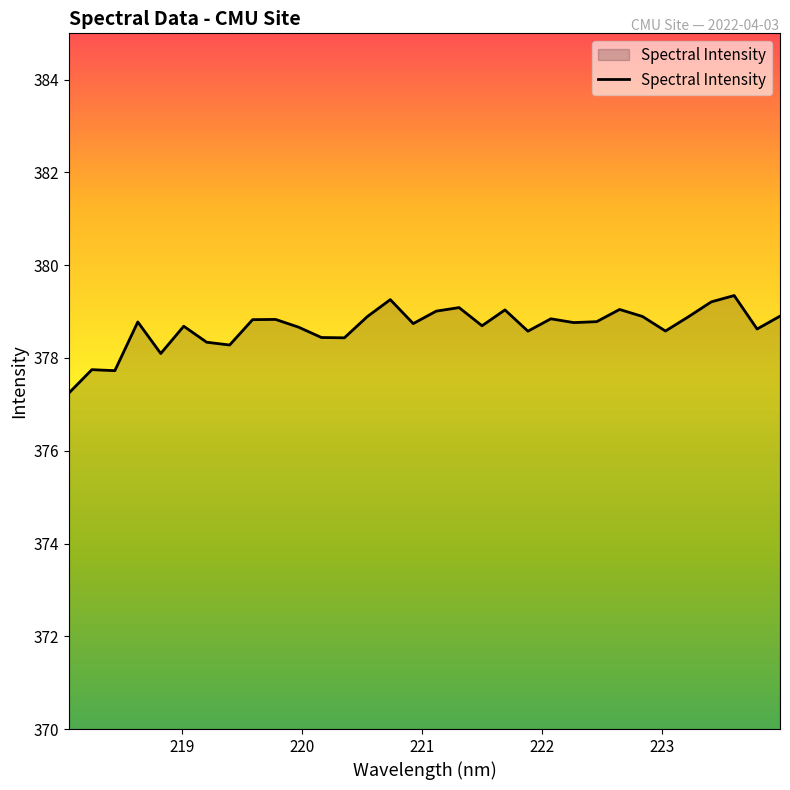

What is the difference between the maximum and minimum values?

2.1